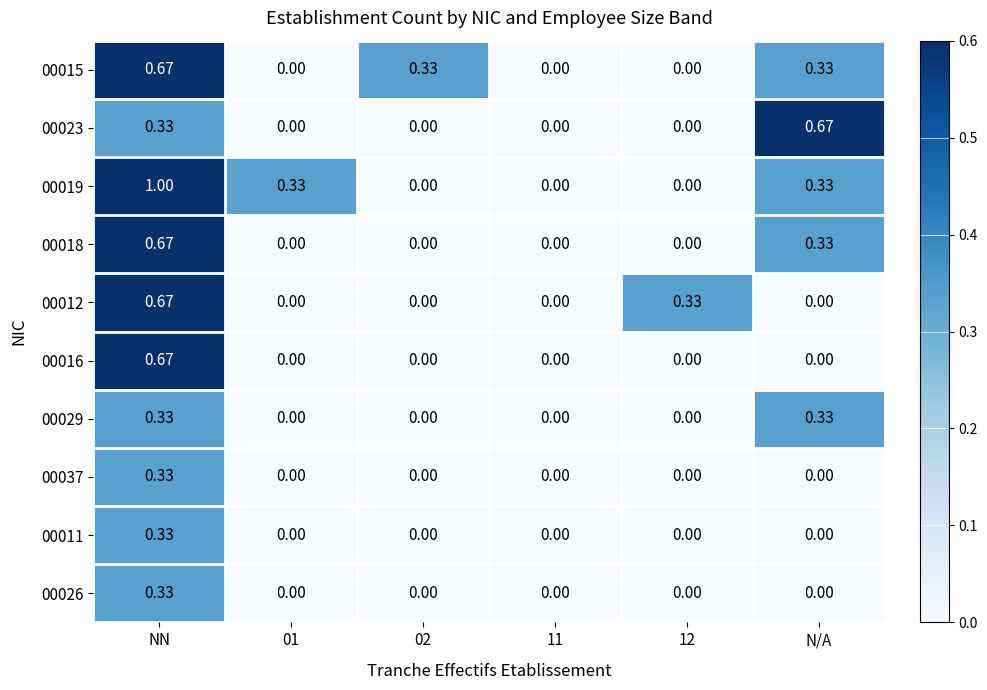

At which category is the sum across all series the highest?

NN